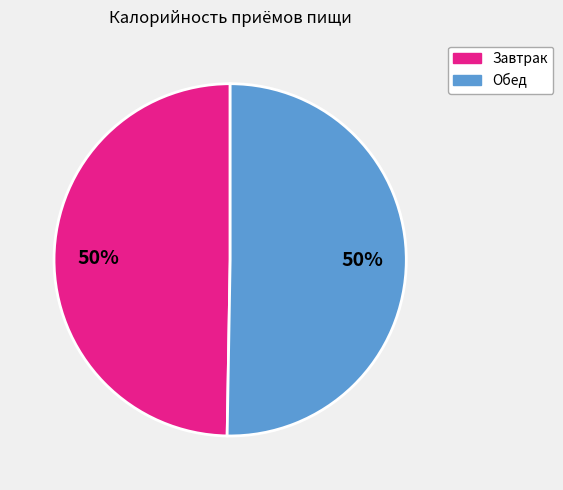

What percentage is the Завтрак slice, to the nearest percent?

50%